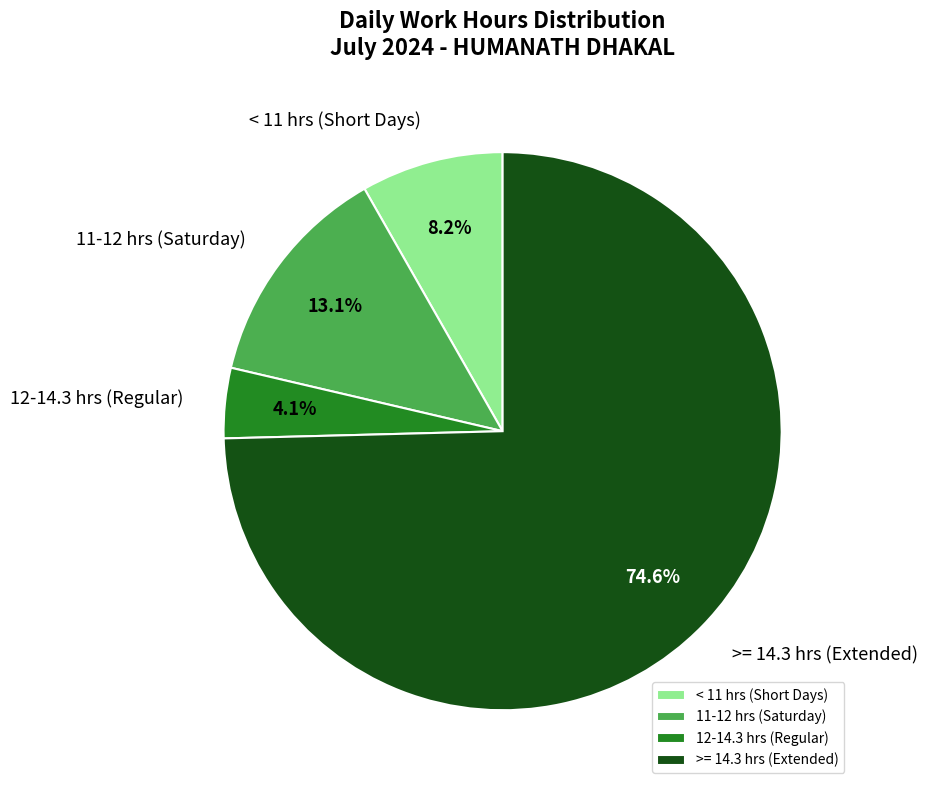

Is there a majority slice in this chart?

Yes